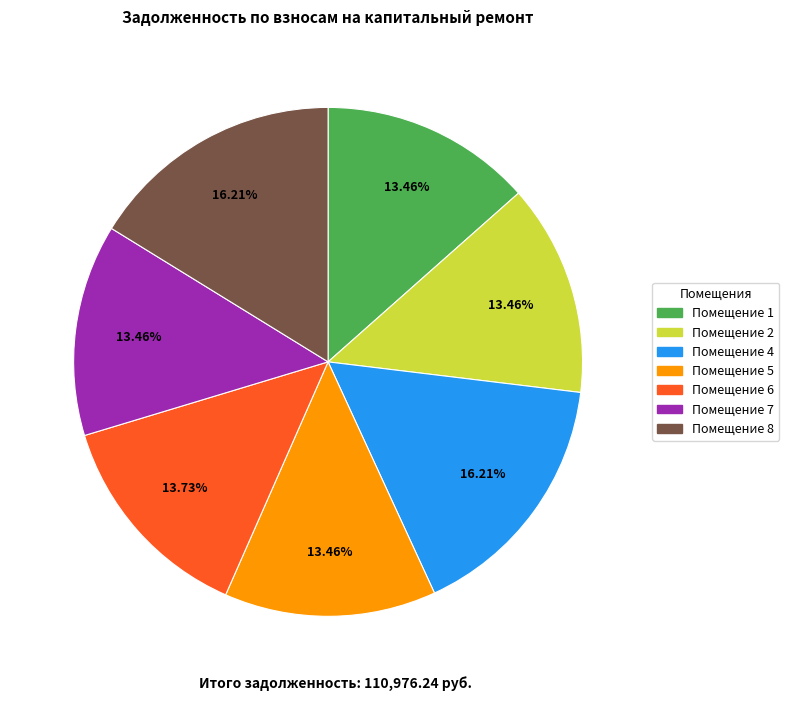

Is there a majority slice in this chart?

No